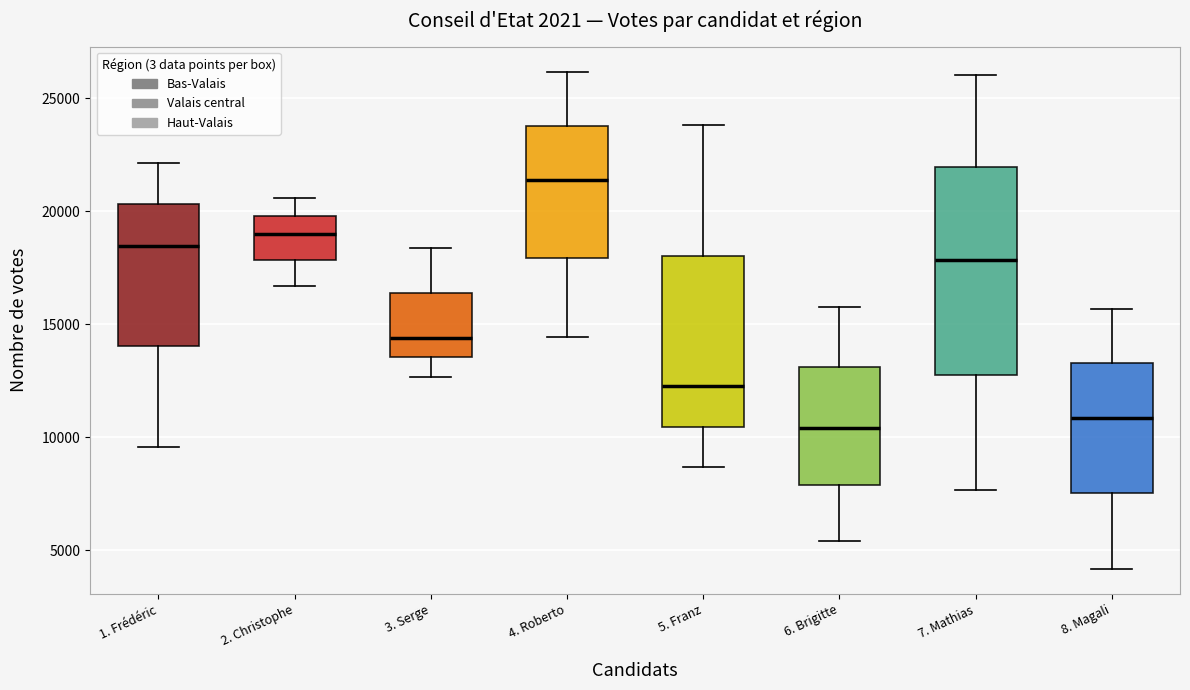

Which box is the tallest, from its lower edge to its upper edge?

7. Mathias